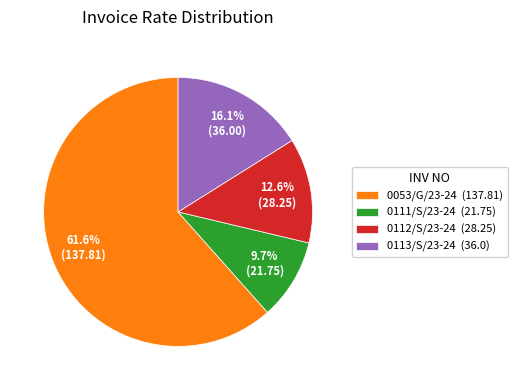

Which category accounts for the majority?

0053/G/23-24